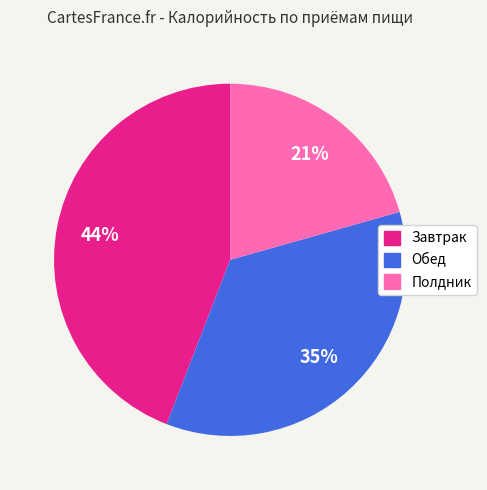

Does any single category account for the majority?

No